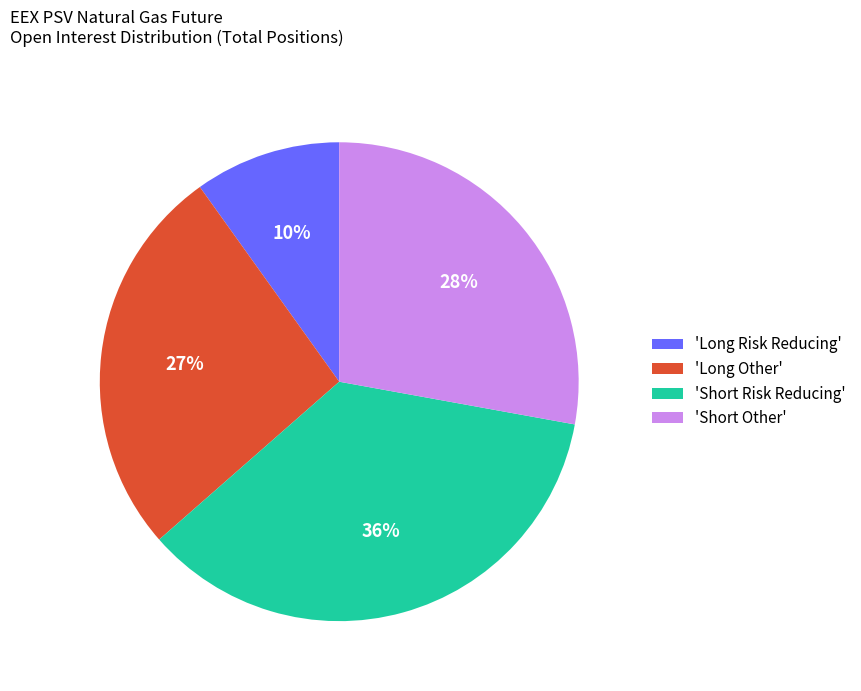

Is it true that 'Long Other' is 17% of the pie?

False